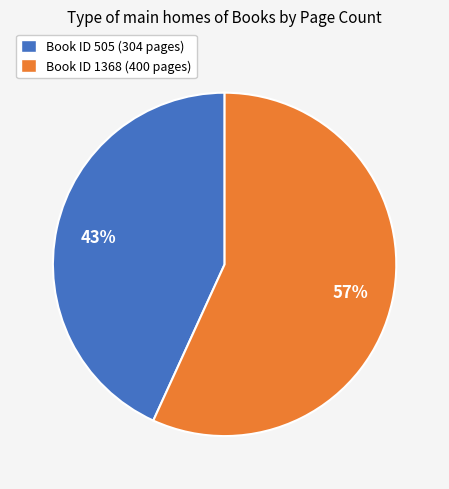

To the nearest percent, what is the average slice percentage?

50%